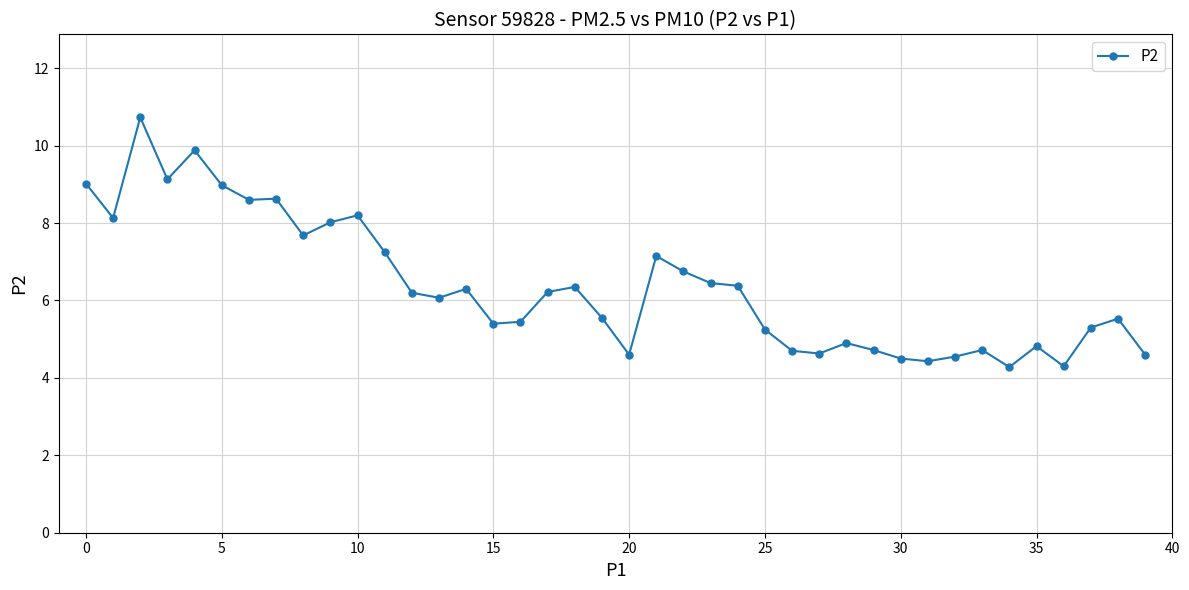

What is the difference between the maximum and second lowest values?

6.4